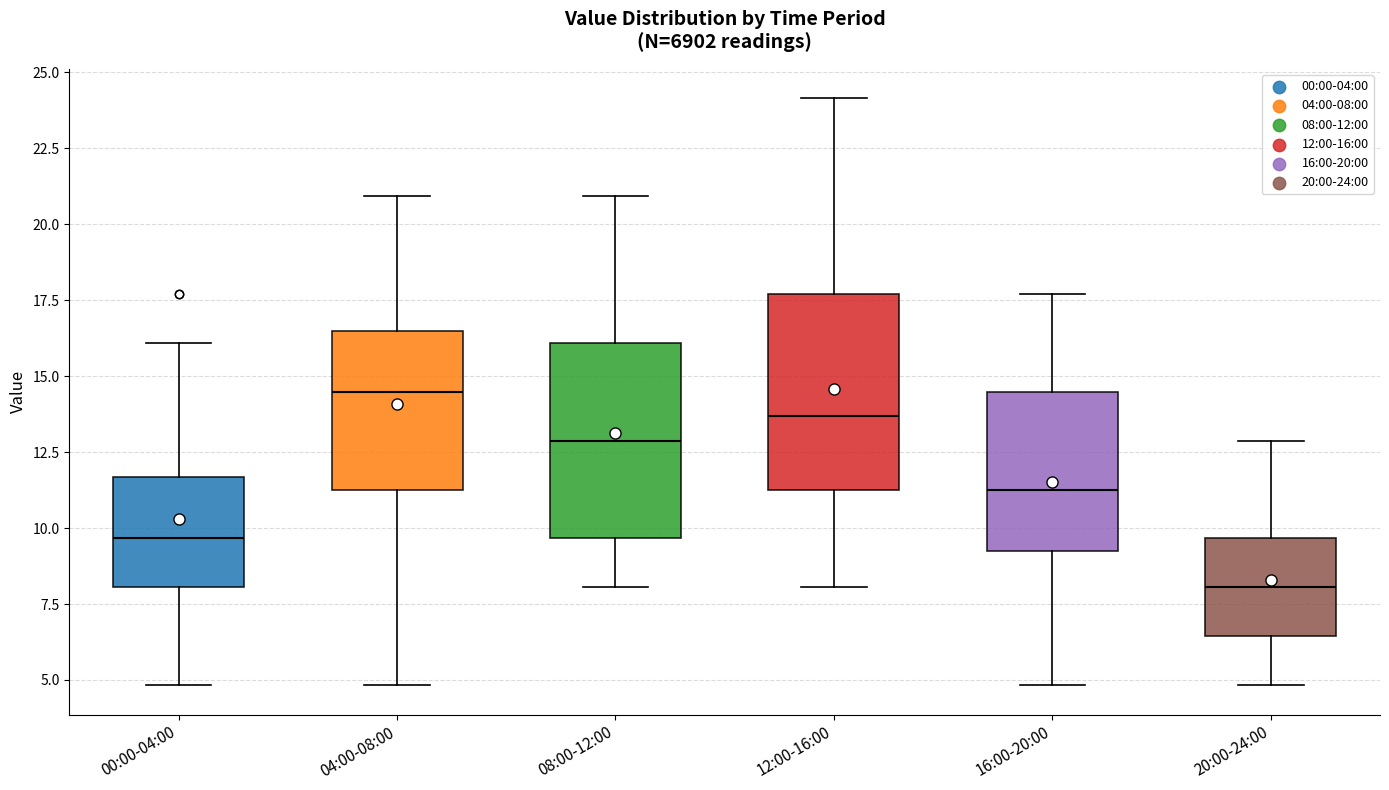

Reading left to right, read every box against the y-axis: the position of its median line, the range the box covers, and the ends of its whiskers. The values are not printed on the chart, so give them approximately, as read against the axis.

00:00-04:00: median 9.5, box 8.0 to 11.5, whiskers 5.0 to 16.0
04:00-08:00: median 14.5, box 11.5 to 16.5, whiskers 5.0 to 21.0
08:00-12:00: median 13.0, box 9.5 to 16.0, whiskers 8.0 to 21.0
12:00-16:00: median 13.5, box 11.5 to 17.5, whiskers 8.0 to 24.0
16:00-20:00: median 11.5, box 9.5 to 14.5, whiskers 5.0 to 17.5
20:00-24:00: median 8.0, box 6.5 to 9.5, whiskers 5.0 to 13.0